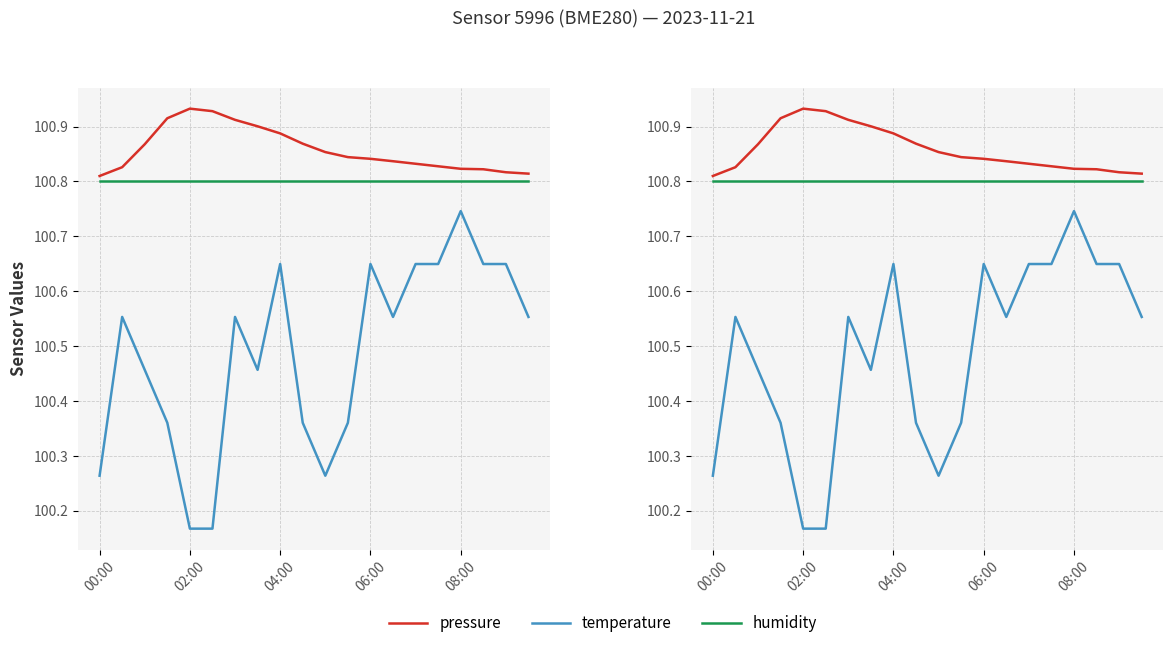

What is the average value of the humidity series?

100.8